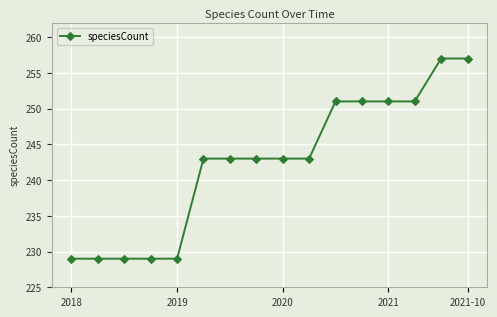

Reading left to right, extract all data points from this chart.

229	229	229	229	229	243	243	243	243	243	251	251	251	251	257	257